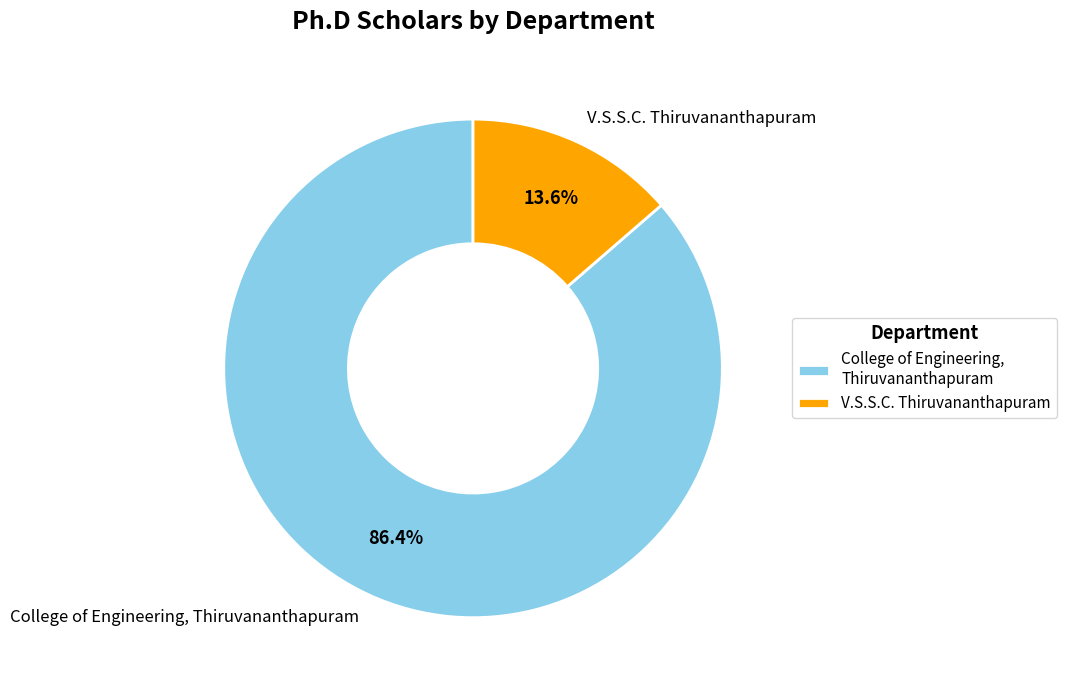

Which has a higher value, College of Engineering, Thiruvananthapuram or V.S.S.C. Thiruvananthapuram?

College of Engineering, Thiruvananthapuram